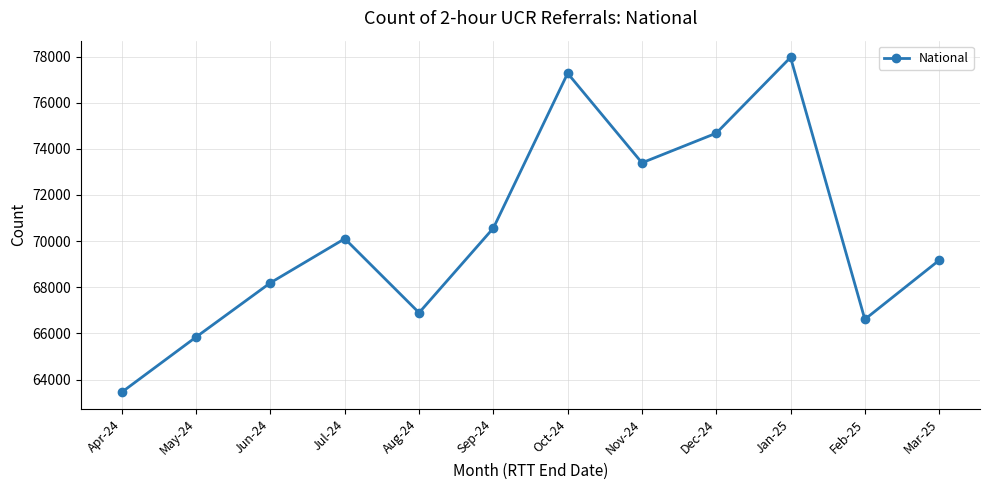

Rank the categories by value from lowest to highest.

Apr-24, May-24, Feb-25, Aug-24, Jun-24, Mar-25, Jul-24, Sep-24, Nov-24, Dec-24, Oct-24, Jan-25